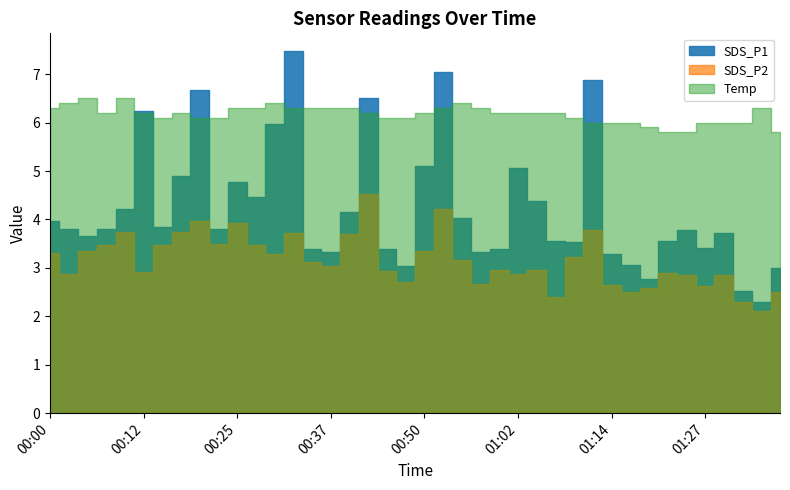

Between 00:05 and 01:36, which series saw the biggest shift?

SDS_P2